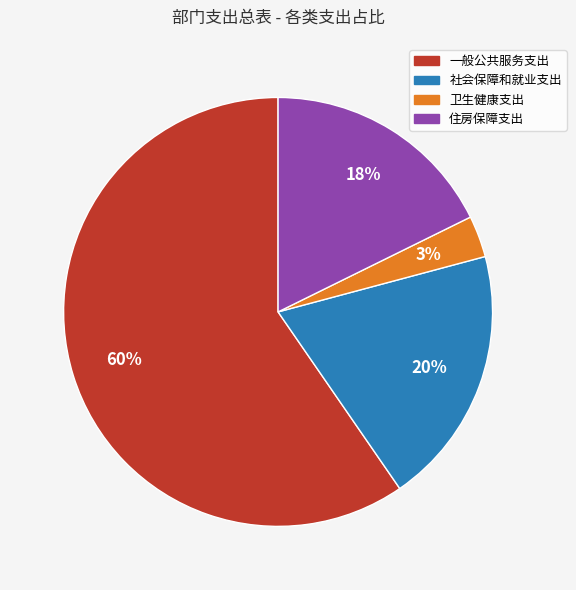

Is the sum of 卫生健康支出 and 社会保障和就业支出 greater than half?

No